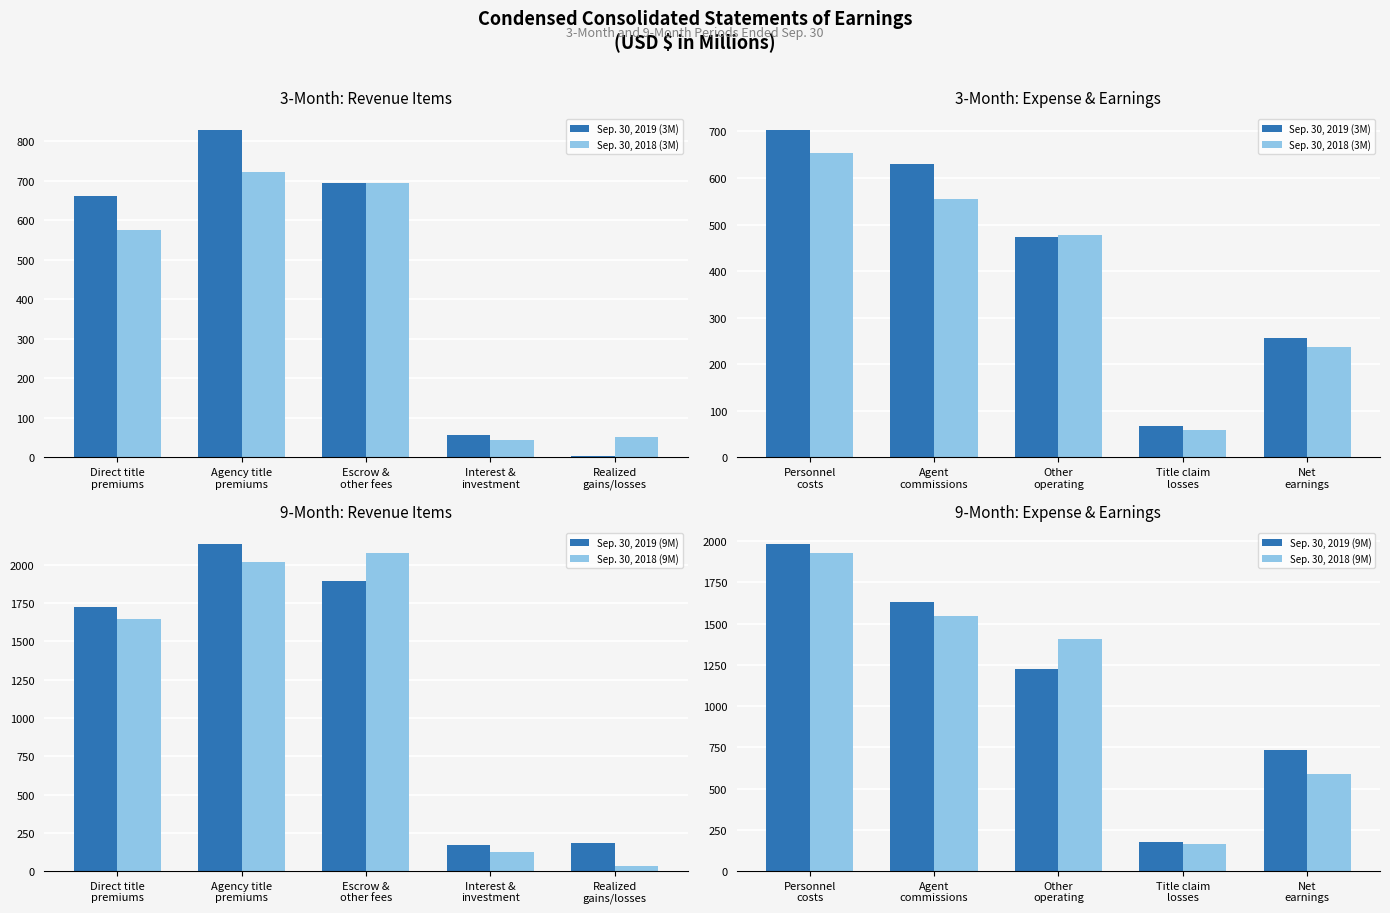

True or false: Sep. 30, 2018 (3M) has a value of 653 at Other operating.

False